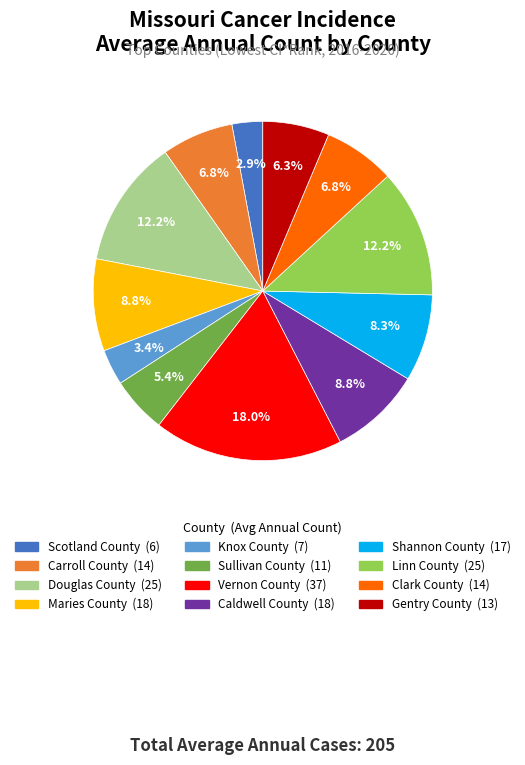

To the nearest percent, what portion does Gentry County represent?

6%